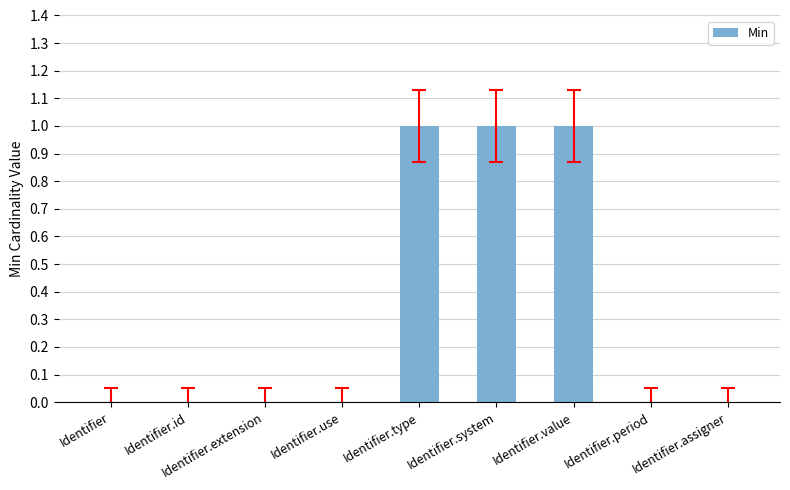

What is the sum of all values?

3